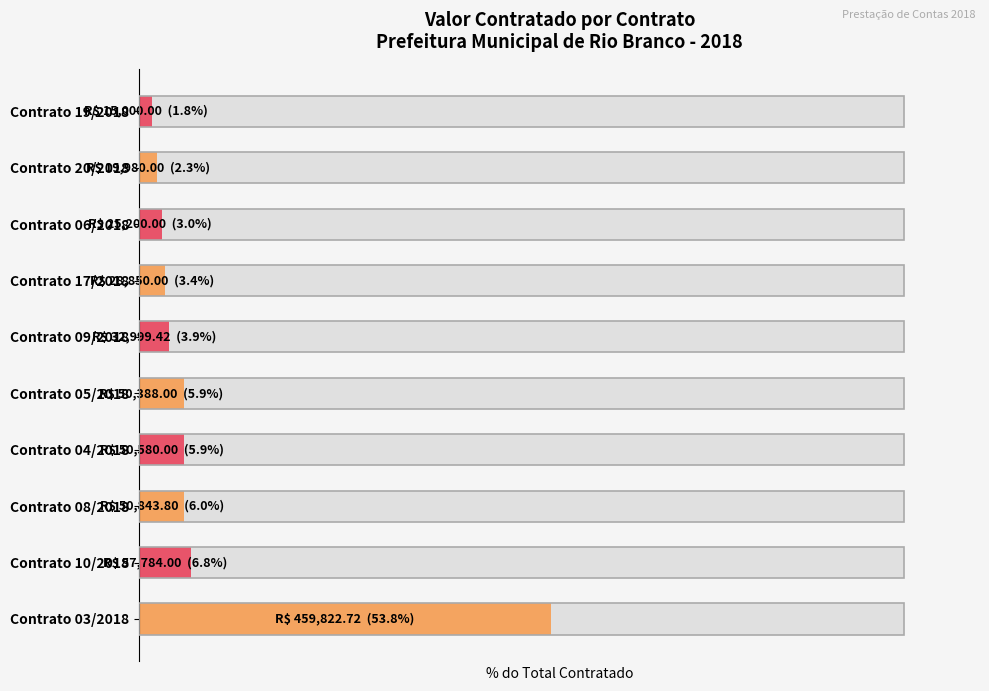

How many data points are above 5?

5